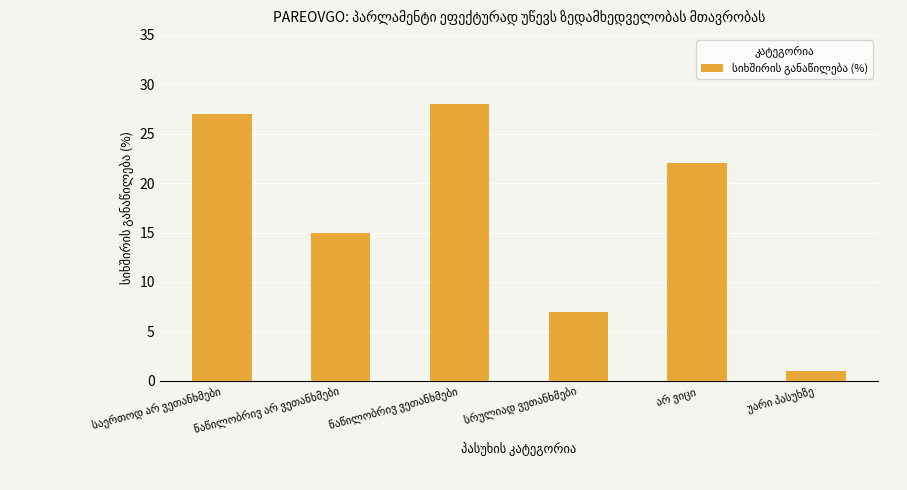

How many bars are there in total?

6